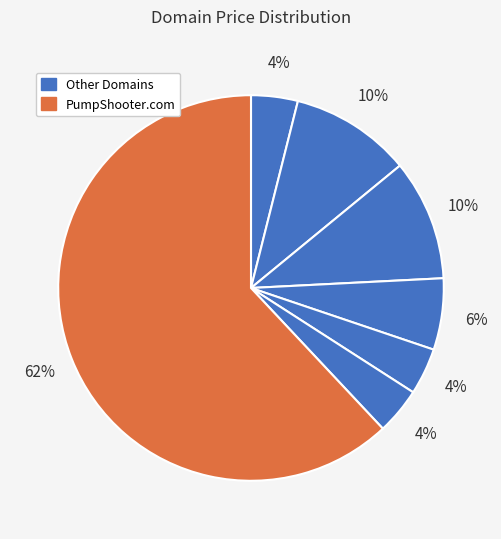

Which category accounts for the majority?

PumpShooter.com